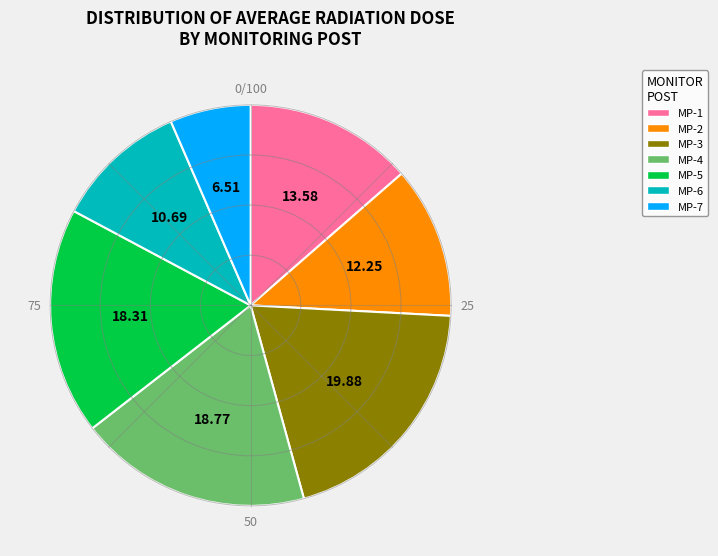

Which category has the smallest portion of the pie?

MP-7